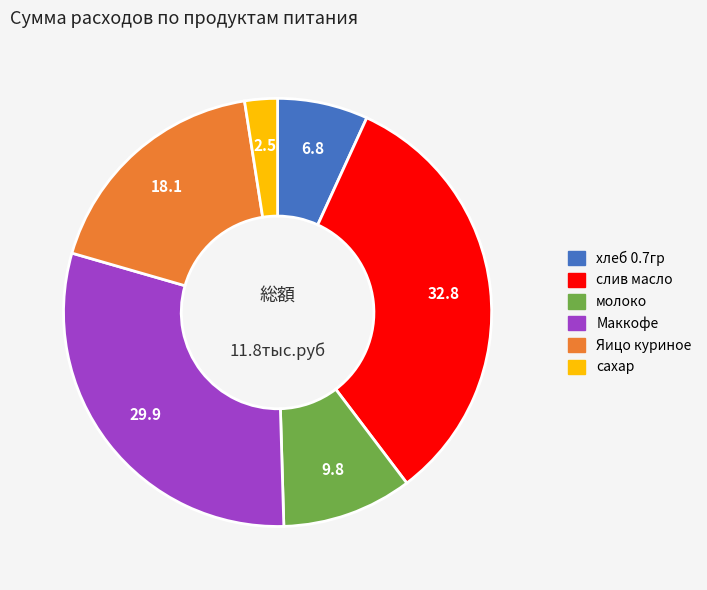

Rank the categories by value from highest to lowest.

слив масло, Маккофе, Яицо куриное, молоко, хлеб 0.7гр, сахар